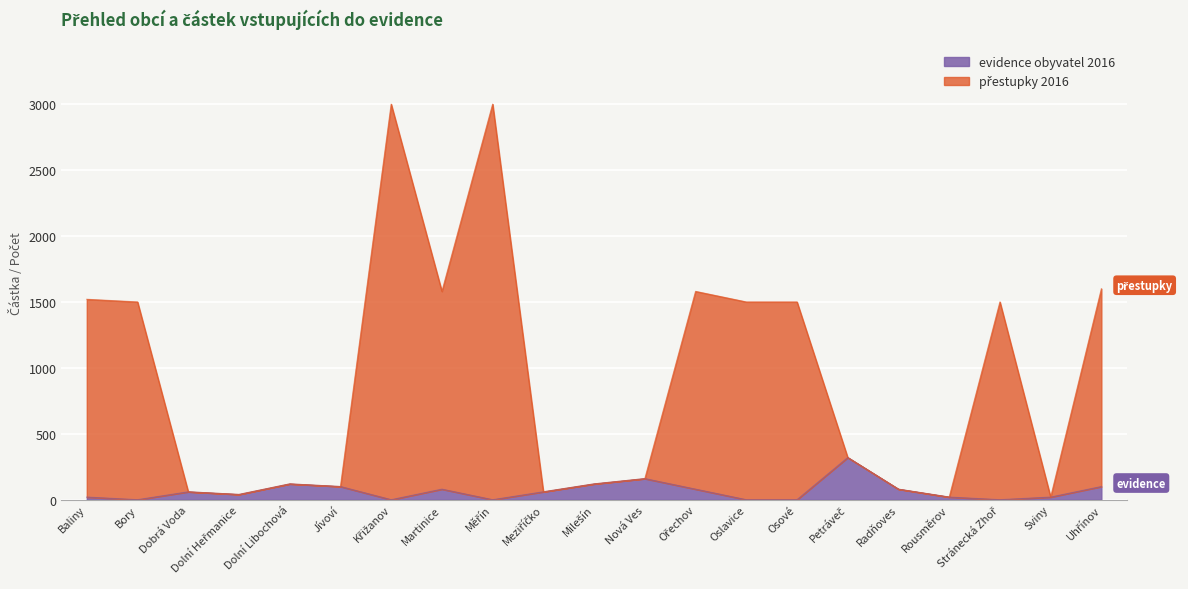

Reading left to right, extract all data points from this chart.

evidence obyvatel 2016: Baliny=20	Bory=0	Dobrá Voda=60	Dolní Heřmanice=40	Dolní Libochová=120	Jívoví=100	Křižanov=0	Martinice=80	Měřín=0	Meziříčko=60	Milešín=120	Nová Ves=160	Ořechov=80	Oslavice=0	Osové=0	Petráveč=320	Radňoves=80	Rousměrov=20	Stránecká Zhoř=0	Sviny=20	Uhřínov=100
přestupky 2016: Baliny=1520	Bory=1500	Dobrá Voda=60	Dolní Heřmanice=40	Dolní Libochová=120	Jívoví=100	Křižanov=3000	Martinice=1580	Měřín=3000	Meziříčko=60	Milešín=120	Nová Ves=160	Ořechov=1580	Oslavice=1500	Osové=1500	Petráveč=320	Radňoves=80	Rousměrov=20	Stránecká Zhoř=1500	Sviny=20	Uhřínov=1600